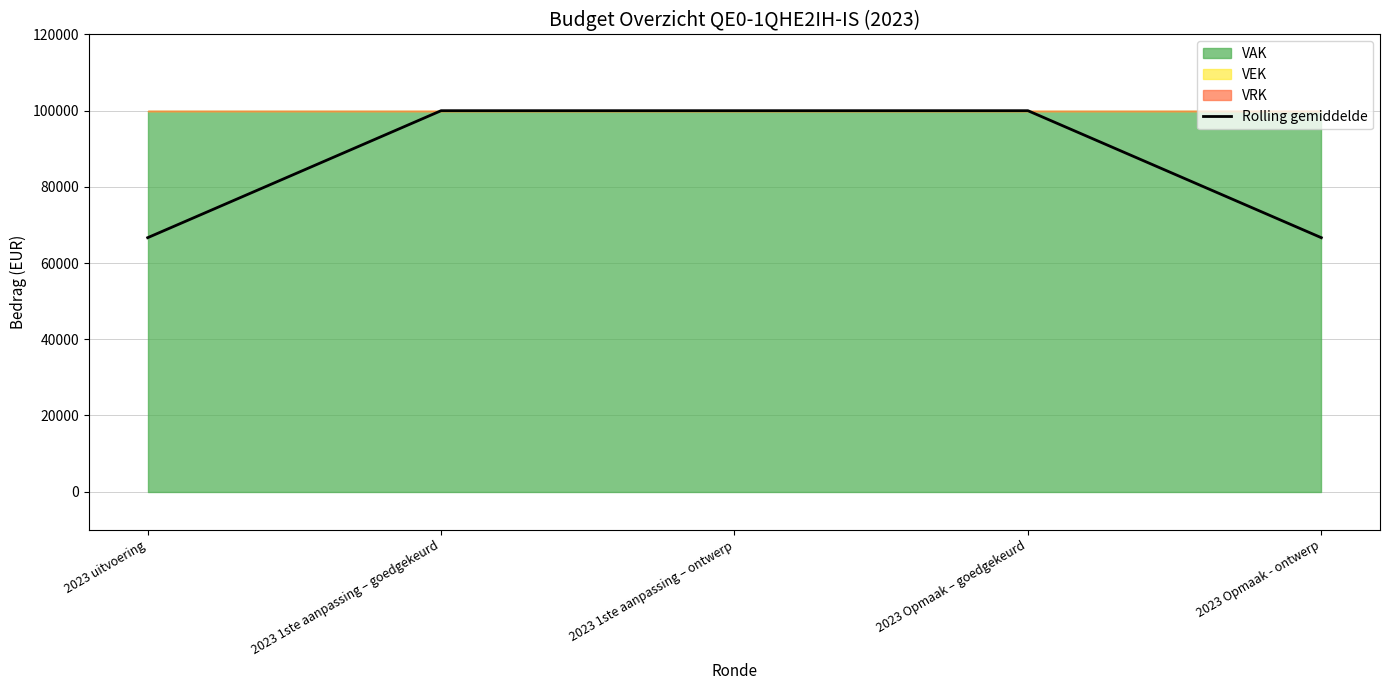

Reading left to right, what are all the values shown in this chart?

66666.7	100000.0	100000.0	100000.0	66666.7